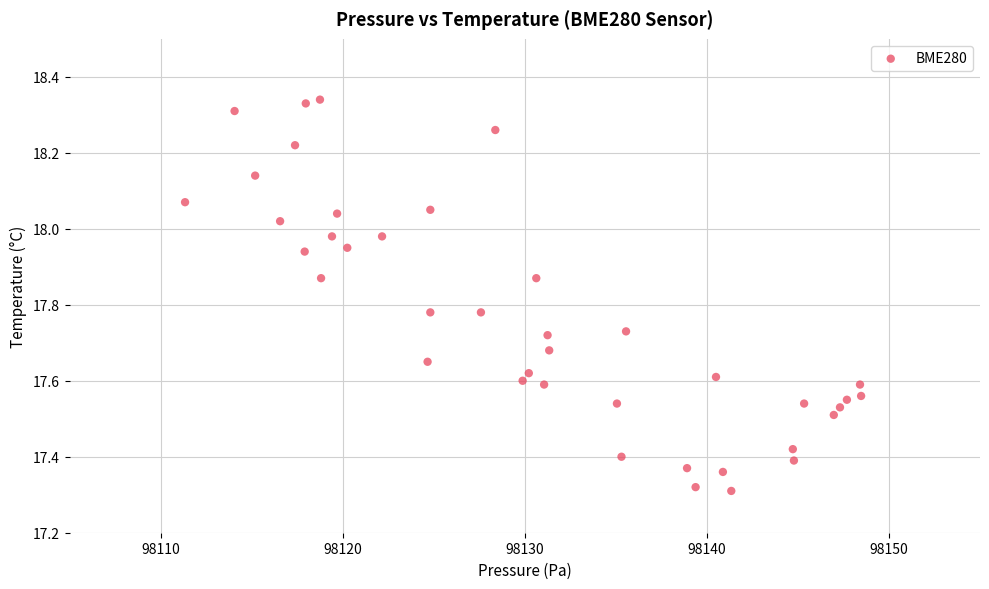

What is the range of X values (max minus min)?

37.1